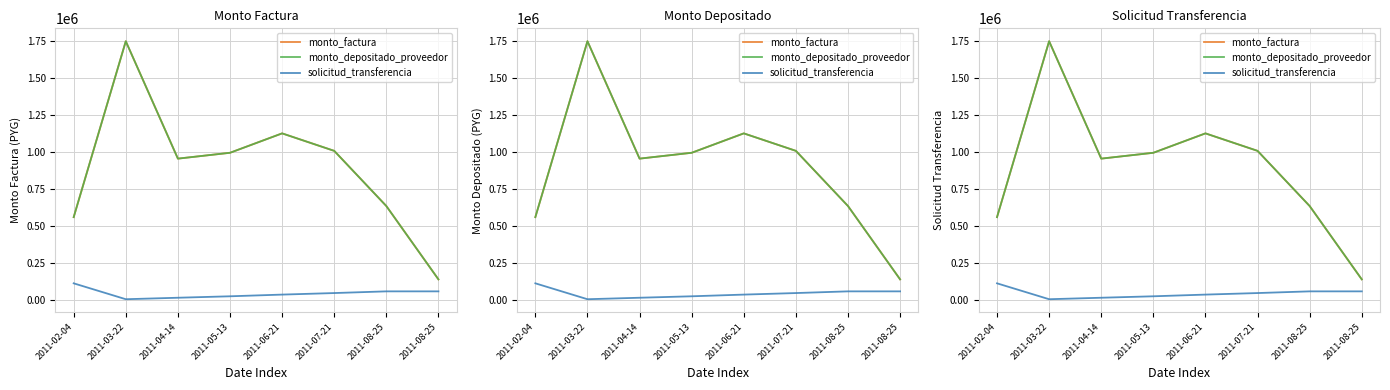

How many series are shown in this chart?

3